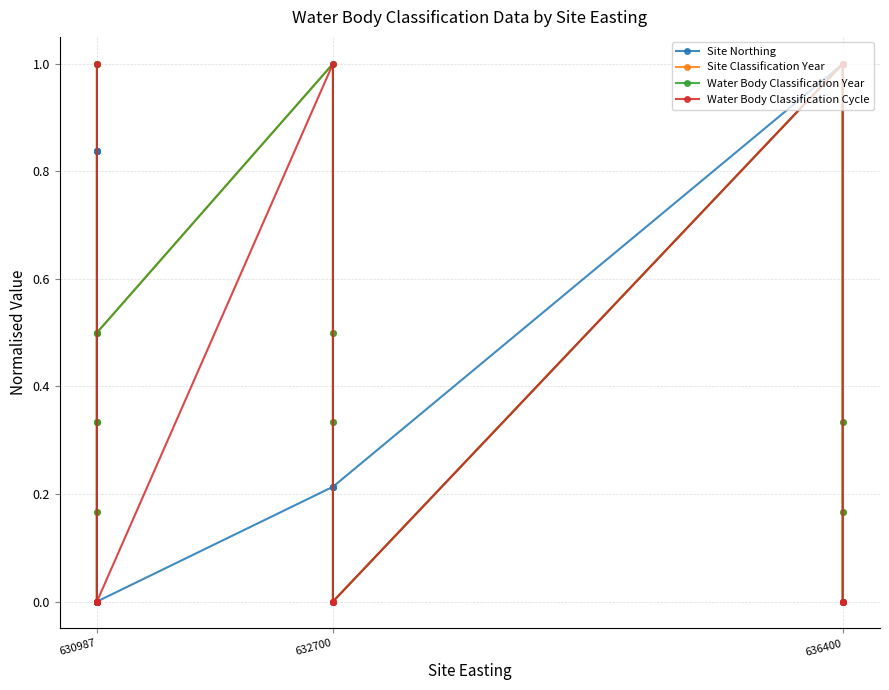

What are all the series names shown in the legend?

Site Northing, Site Classification Year, Water Body Classification Year, Water Body Classification Cycle